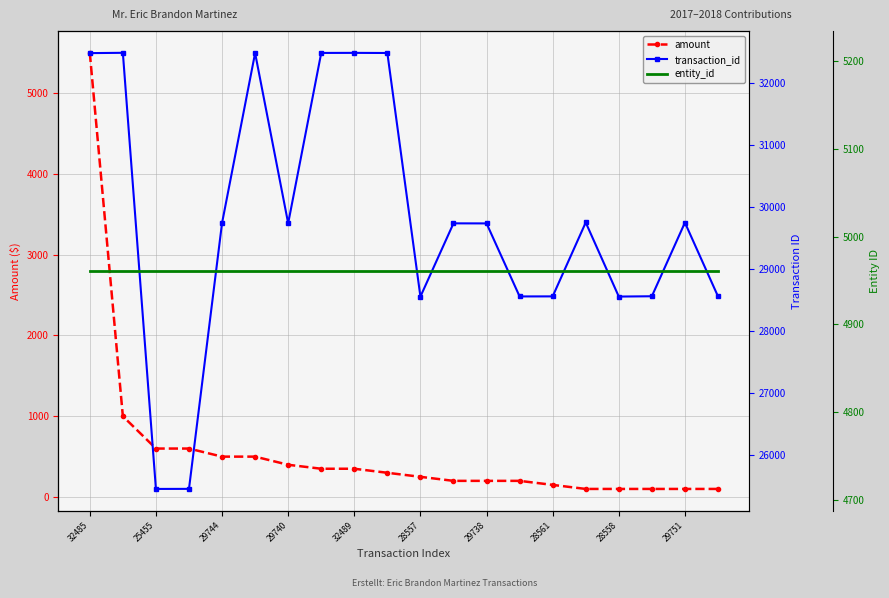

Which series ends up on top after the final intersection of entity_id and amount?

entity_id